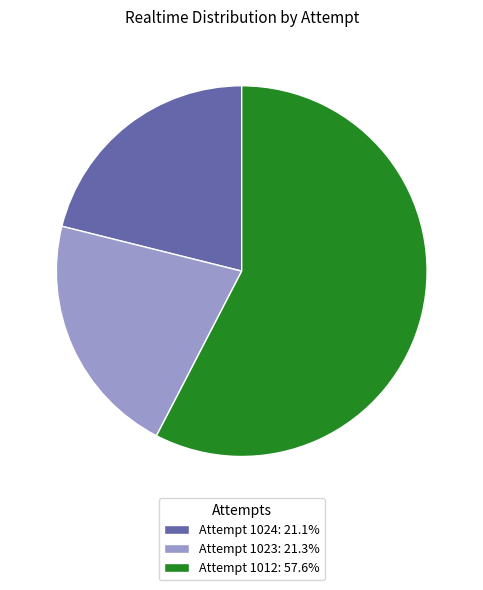

The Attempt 1023 slice represents 7% of the pie. True or false?

False